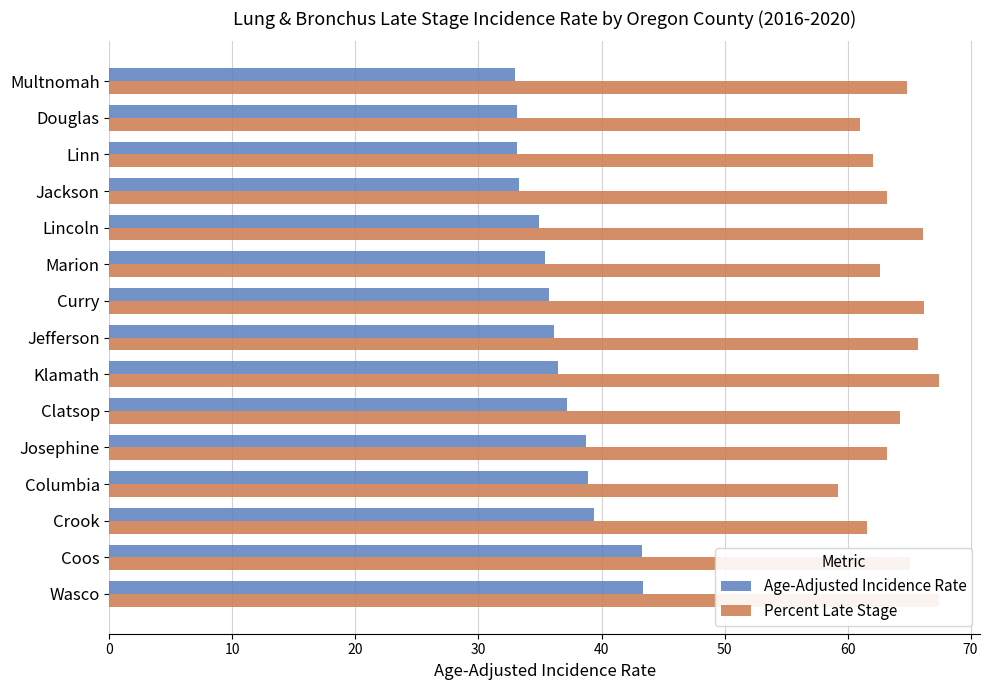

Reading left to right, what are all the values shown in this chart?

Age-Adjusted Incidence Rate: 43.4	43.3	39.4	38.9	38.7	37.2	36.5	36.1	35.7	35.4	34.9	33.3	33.1	33.1	33.0
Percent Late Stage: 67.4	65.1	61.6	59.2	63.2	64.3	67.4	65.7	66.2	62.6	66.1	63.2	62.1	61.0	64.8